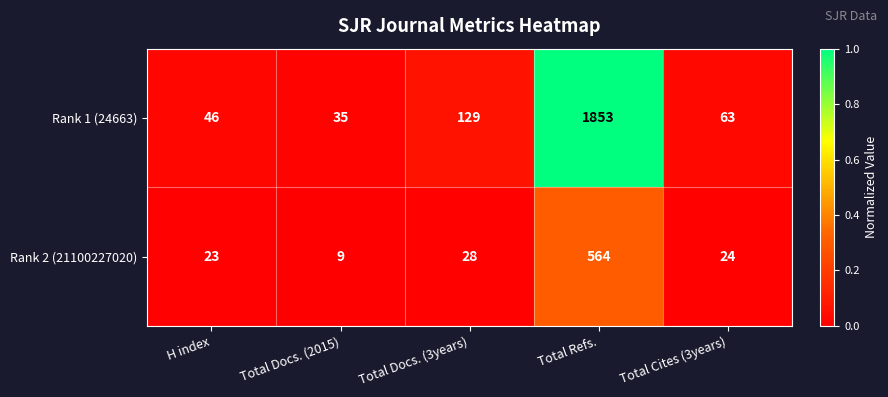

Is it true that Rank 1 (24663) equals 47 at Total Docs. (2015)?

False